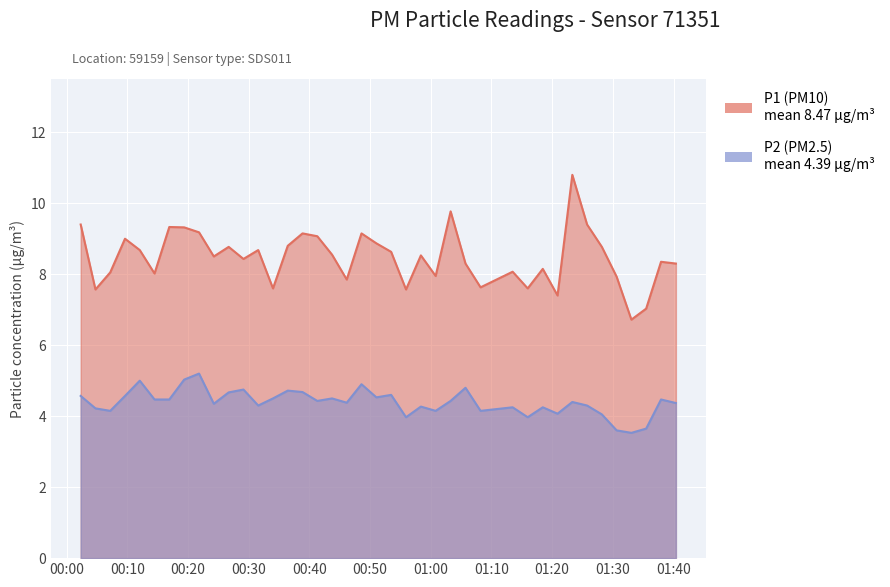

What is the value of the P2 point at the 38th from the left?

3.6